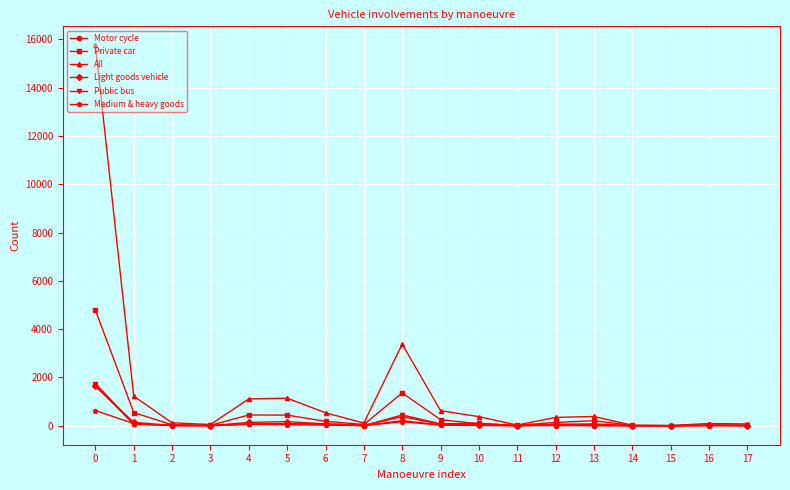

Is it true that Medium & heavy goods equals 4 at 7?

True